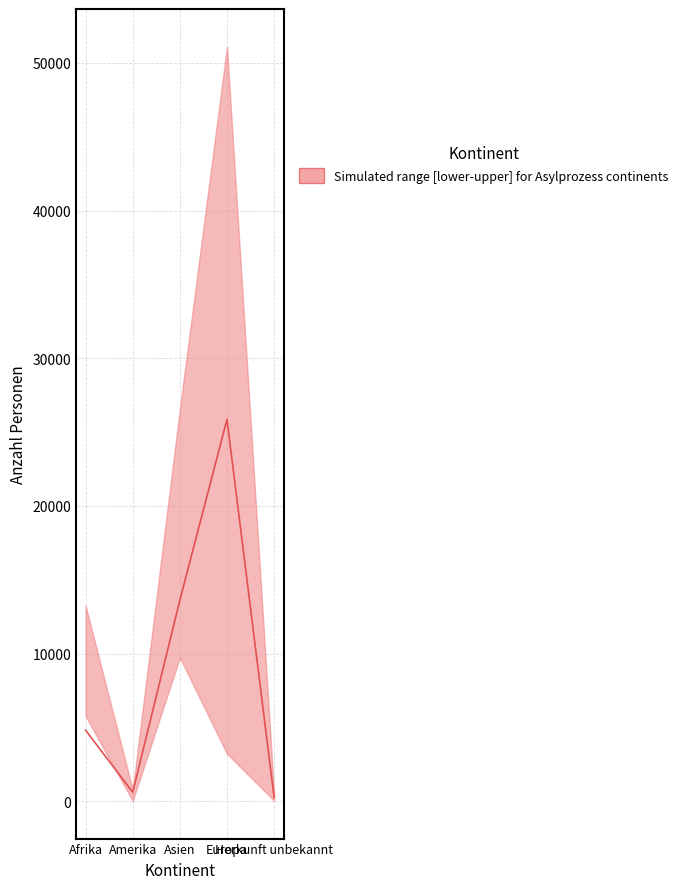

List the labels in order of value, smallest first.

Herkunft unbekannt, Amerika, Afrika, Asien, Europa